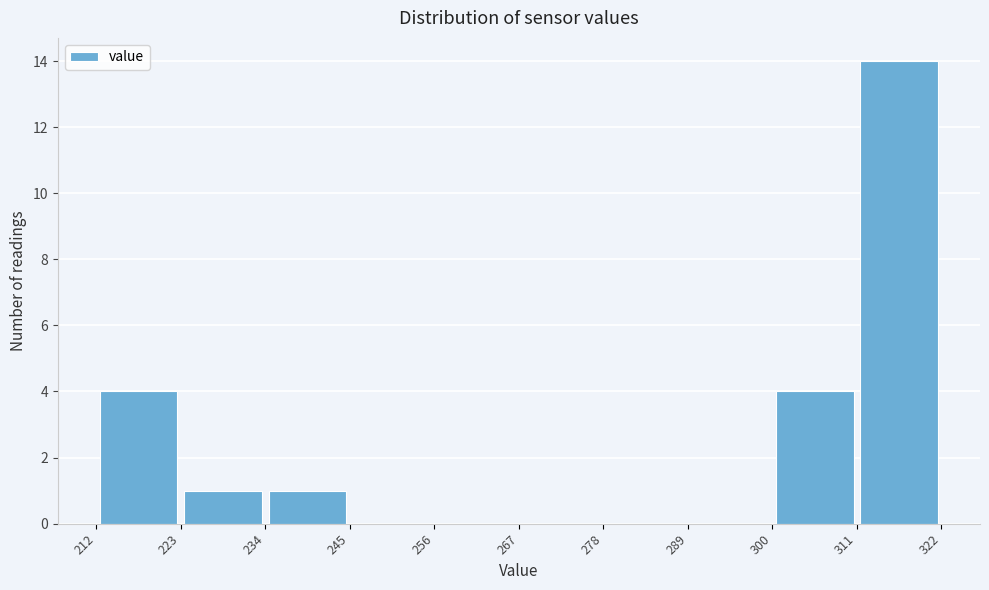

What is the height of the bar covering 234 to 245 on the x-axis? The values are not printed on the chart, so give them approximately, as read against the axis.

1